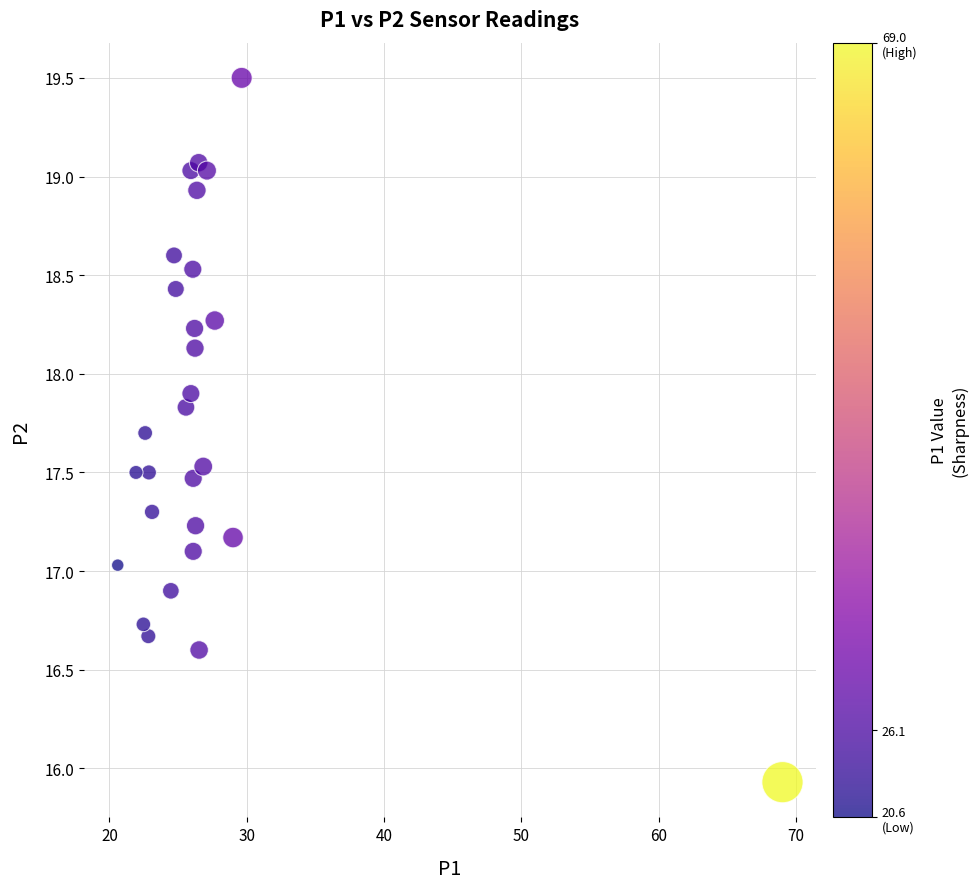

What is the range of Y values (max minus min)?

3.6